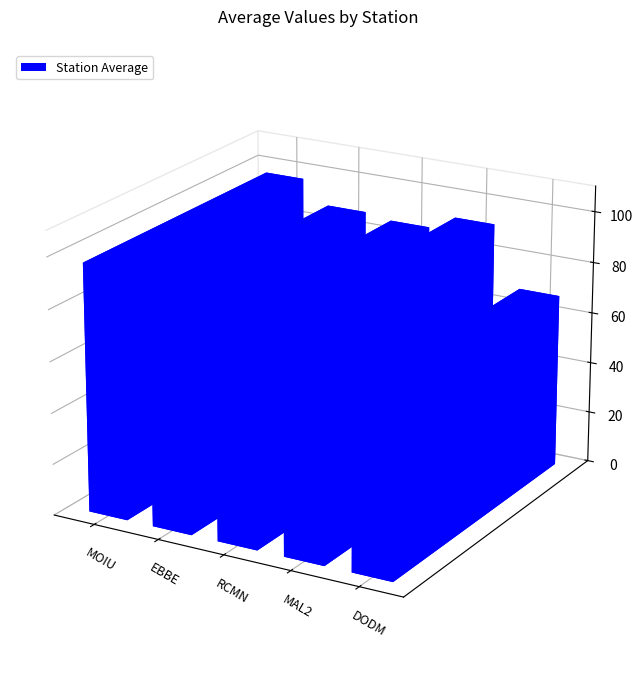

Read the MAL2 value at MOIU, to the nearest 5.

95